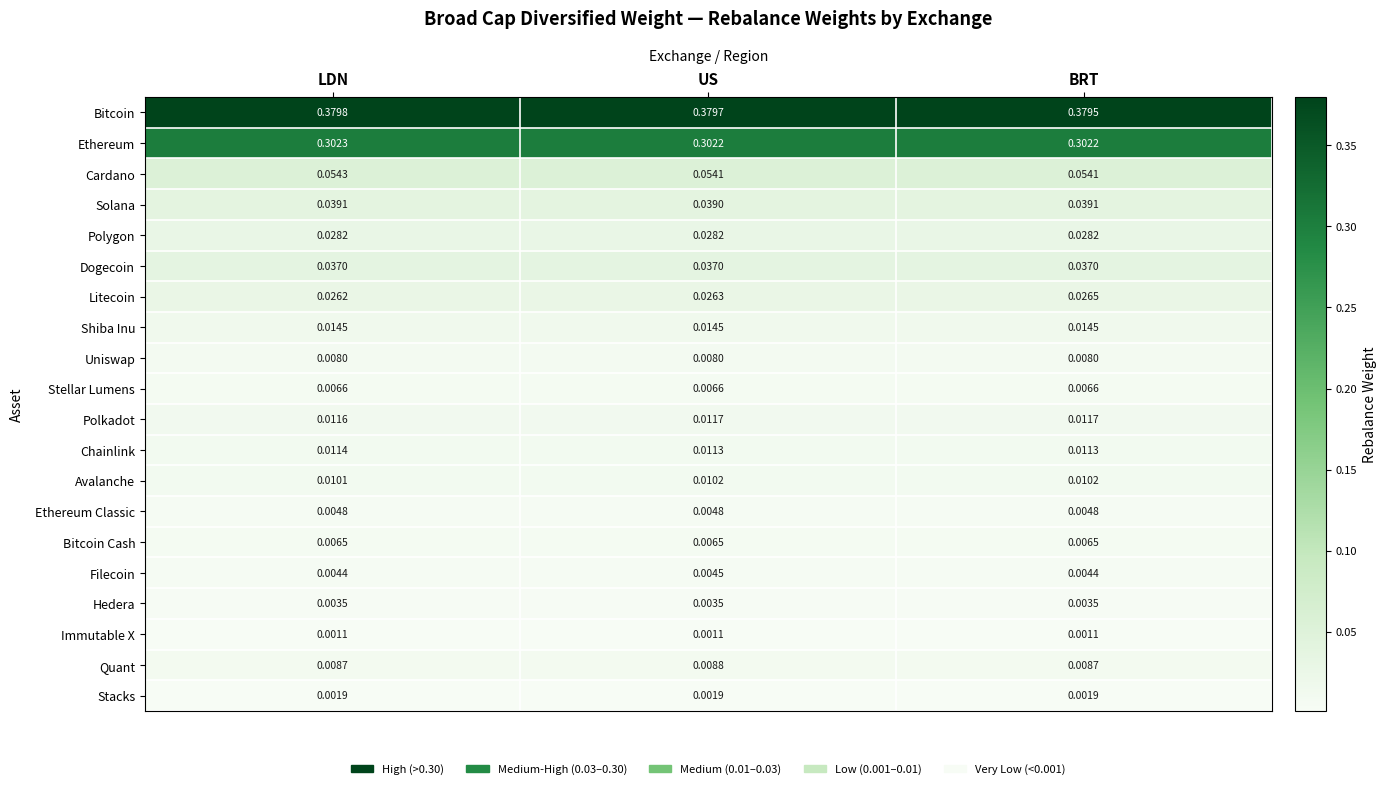

Between LDN and US, which series saw the biggest shift?

Cardano